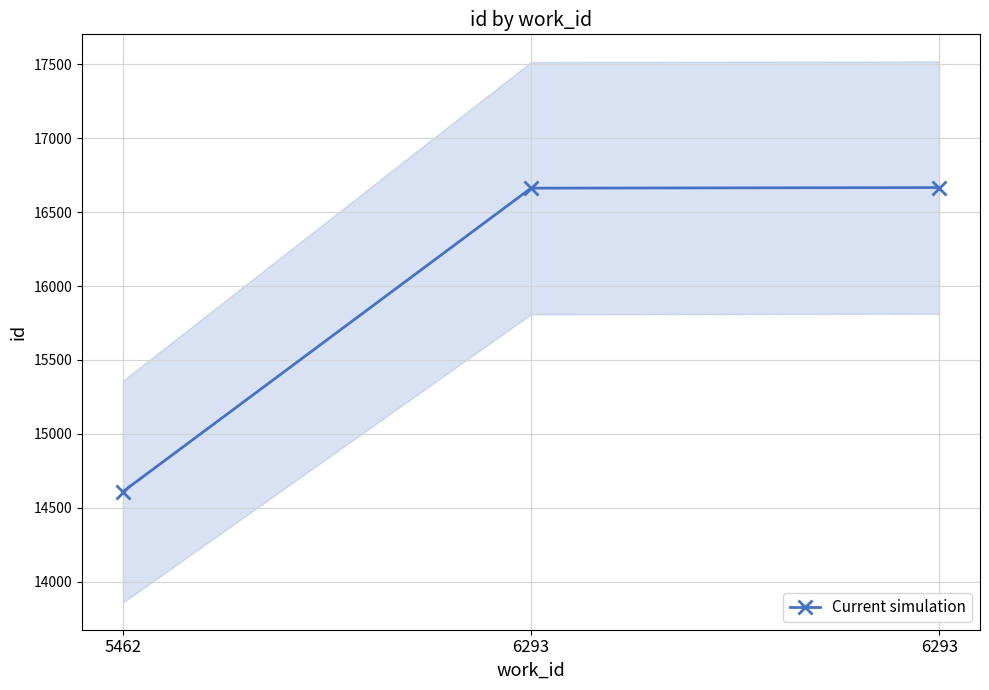

List the labels in order of value, smallest first.

5462, 6293, 6293